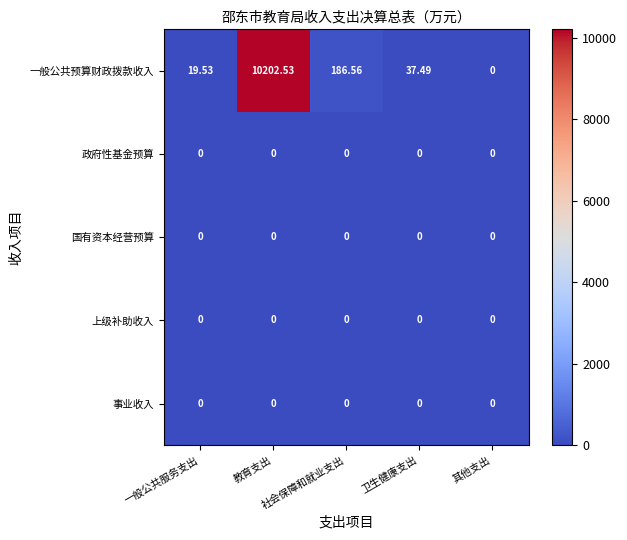

Which series has the largest total across all categories?

一般公共预算财政拨款收入